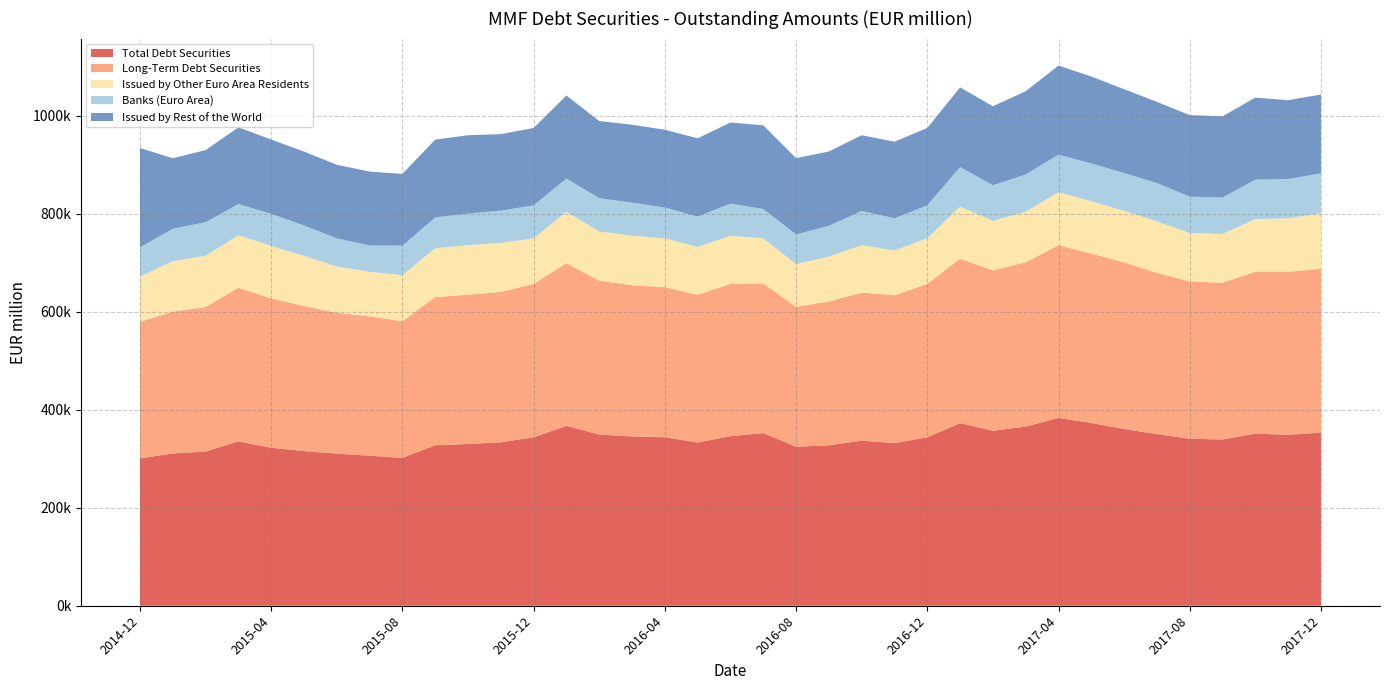

Reading left to right, extract all data points from this chart.

Total Debt Securities: 2014-12=300753	2015-01=310953	2015-02=314786	2015-03=335459	2015-04=322598	2015-05=315721	2015-06=310689	2015-07=306238	2015-08=301874	2015-09=327656	2015-10=330193	2015-11=333714	2015-12=343884	2016-01=367225	2016-02=349626	2016-03=345604	2016-04=344011	2016-05=333227	2016-06=346271	2016-07=352588	2016-08=324595	2016-09=327656	2016-10=336948	2016-11=332222	2016-12=343884	2017-01=372768	2017-02=357283	2017-03=365755	2017-04=383435	2017-05=373135	2017-06=360821	2017-07=350474	2017-08=341019	2017-09=339390	2017-10=351421	2017-11=348998	2017-12=353578
Long-Term Debt Securities: 2014-12=278906	2015-01=289574	2015-02=295174	2015-03=313992	2015-04=304771	2015-05=296469	2015-06=287456	2015-07=284531	2015-08=278871	2015-09=302583	2015-10=304872	2015-11=307107	2015-12=313305	2016-01=332321	2016-02=314147	2016-03=308967	2016-04=306377	2016-05=301777	2016-06=310712	2016-07=305496	2016-08=285806	2016-09=293633	2016-10=302583	2016-11=301653	2016-12=313305	2017-01=335846	2017-02=327509	2017-03=335627	2017-04=352664	2017-05=346042	2017-06=340441	2017-07=329229	2017-08=321037	2017-09=320106	2017-10=330558	2017-11=333001	2017-12=334388
Issued by Other Euro Area Residents: 2014-12=92553	2015-01=102962	2015-02=104780	2015-03=106878	2015-04=107390	2015-05=102178	2015-06=94500	2015-07=91130	2015-08=94277	2015-09=99720	2015-10=101159	2015-11=99894	2015-12=93114	2016-01=104764	2016-02=100476	2016-03=100959	2016-04=99720	2016-05=97499	2016-06=98474	2016-07=92035	2016-08=86999	2016-09=91657	2016-10=96696	2016-11=91469	2016-12=93114	2017-01=106415	2017-02=101144	2017-03=103104	2017-04=108140	2017-05=106796	2017-06=104972	2017-07=105140	2017-08=98967	2017-09=99729	2017-10=107621	2017-11=109000	2017-12=113442
Banks (Euro Area): 2014-12=59414	2015-01=66250	2015-02=68395	2015-03=63875	2015-04=65516	2015-05=62198	2015-06=57583	2015-07=53745	2015-08=60137	2015-09=62935	2015-10=64645	2015-11=65892	2015-12=67239	2016-01=68094	2016-02=68009	2016-03=67580	2016-04=62935	2016-05=61967	2016-06=65649	2016-07=60008	2016-08=60610	2016-09=62806	2016-10=69796	2016-11=65892	2016-12=67239	2017-01=80535	2017-02=72663	2017-03=76008	2017-04=76700	2017-05=77210	2017-06=77154	2017-07=78179	2017-08=74306	2017-09=74340	2017-10=80323	2017-11=80418	2017-12=81323
Issued by Rest of the World: 2014-12=202892	2015-01=143919	2015-02=147171	2015-03=156628	2015-04=151628	2015-05=150707	2015-06=150202	2015-07=150773	2015-08=146597	2015-09=158807	2015-10=159859	2015-11=156273	2015-12=157986	2016-01=169426	2016-02=157335	2016-03=159062	2016-04=158807	2016-05=159894	2016-06=165529	2016-07=170868	2016-08=155906	2016-09=151676	2016-10=154596	2016-11=156273	2016-12=157986	2017-01=162795	2017-02=161323	2017-03=170041	2017-04=181951	2017-05=177414	2017-06=171263	2017-07=165833	2017-08=166366	2017-09=165718	2017-10=167540	2017-11=160786	2017-12=161064